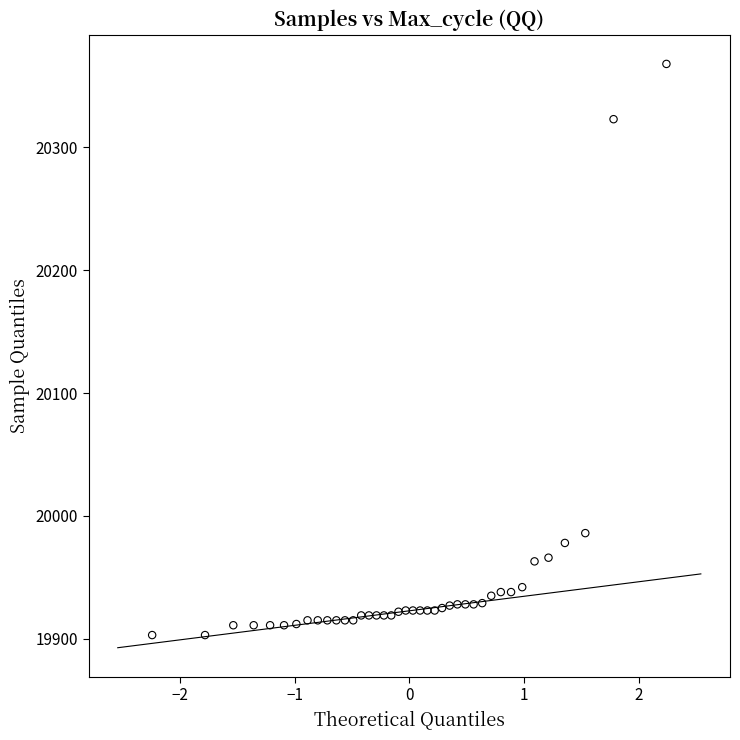

What is the range of Y values (max minus min)?

465